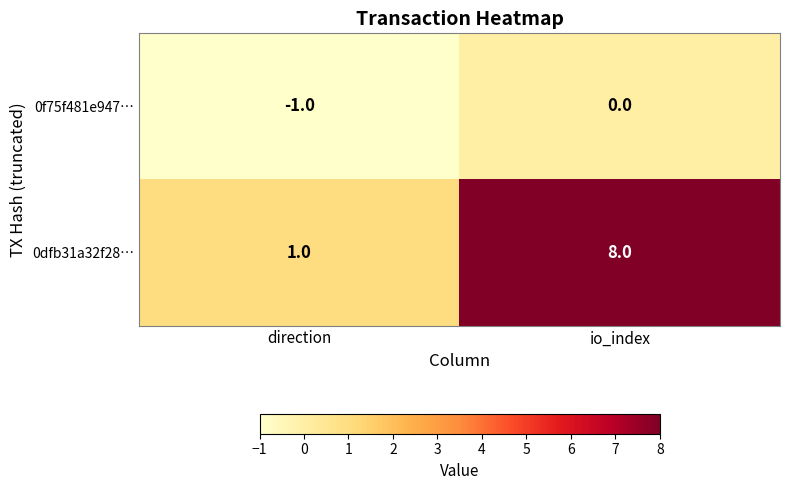

At which category does the chart reach its minimum across all series?

direction